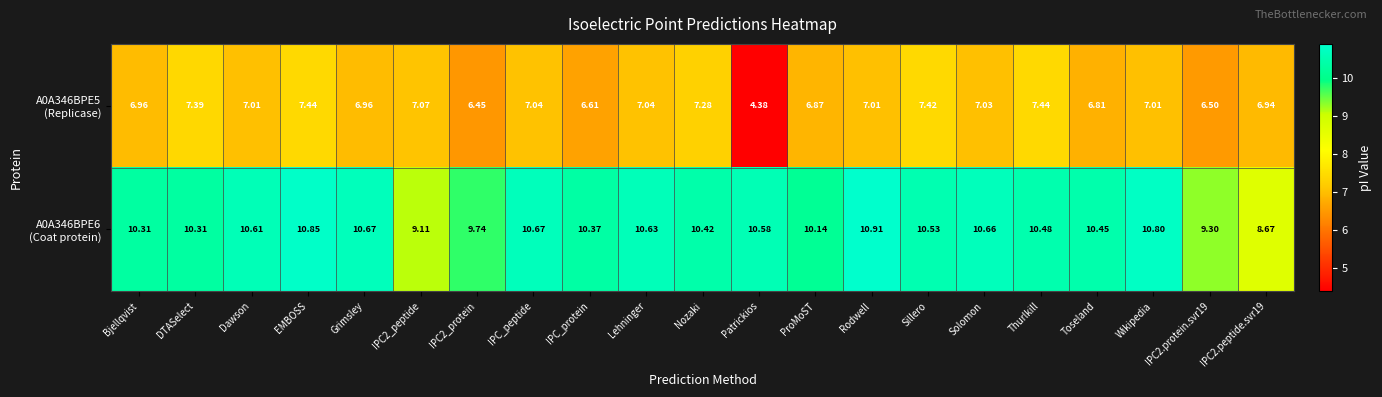

At which category is the sum across all series the highest?

EMBOSS